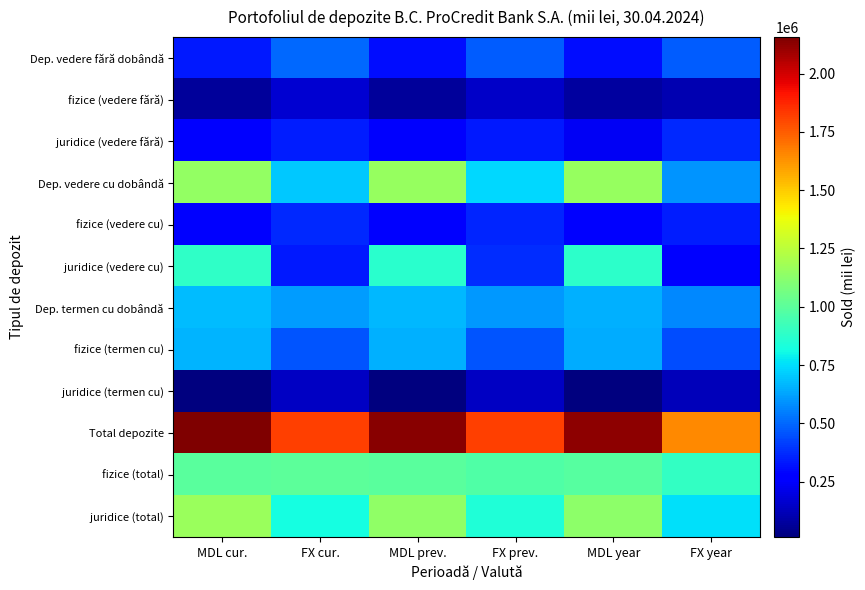

Rank the series at MDL cur. from highest to lowest value.

Total depozite, juridice (total), Dep. vedere cu dobândă, fizice (total), juridice (vedere cu), Dep. termen cu dobândă, fizice (termen cu), Dep. vedere fără dobândă, fizice (vedere cu), juridice (vedere fără), fizice (vedere fără), juridice (termen cu)